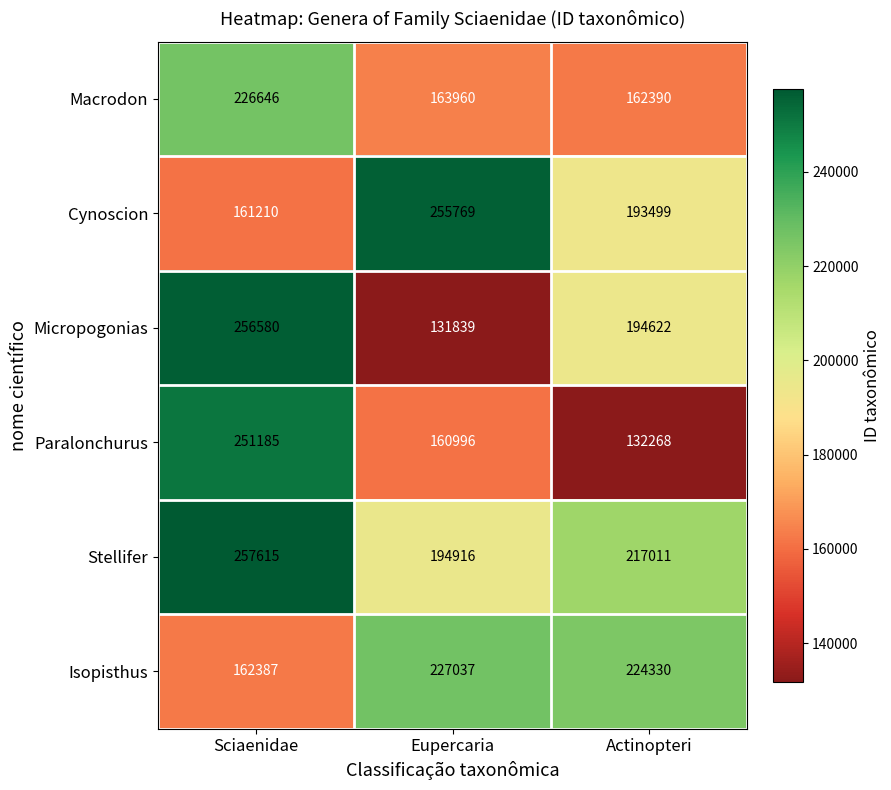

At how many categories does at least one series exceed 190802?

3